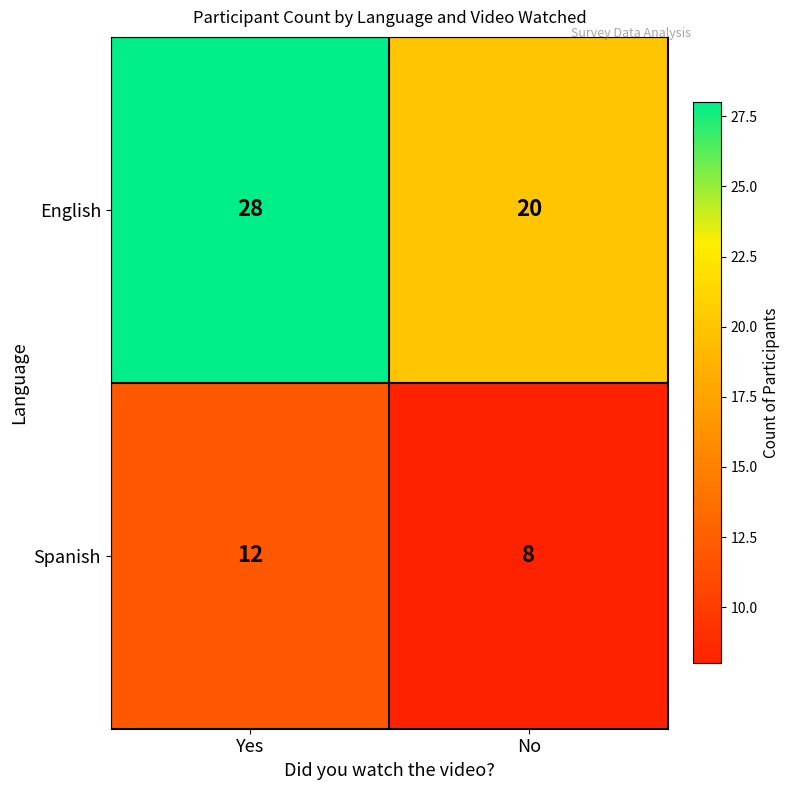

List the series in order of their peak value, highest first.

English, Spanish